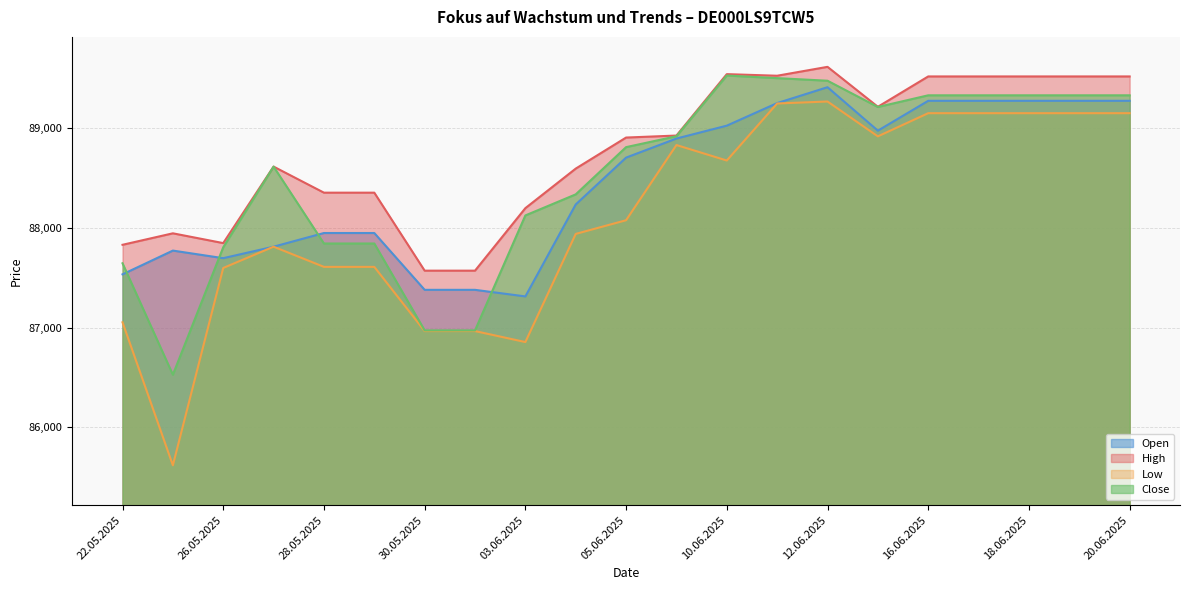

The Close series shows 89326 at 18.06.2025. True or false?

True